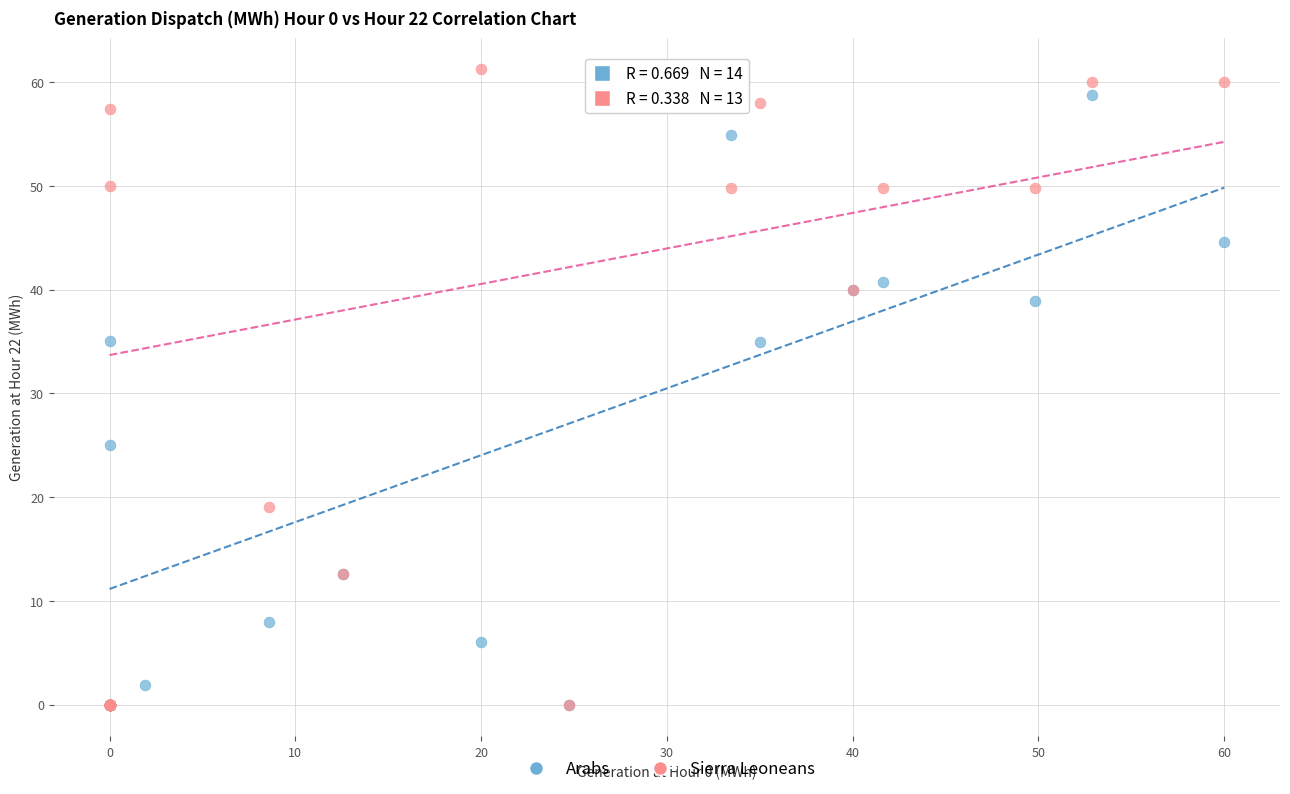

Which series has the widest spread of Y values?

Sierra Leoneans